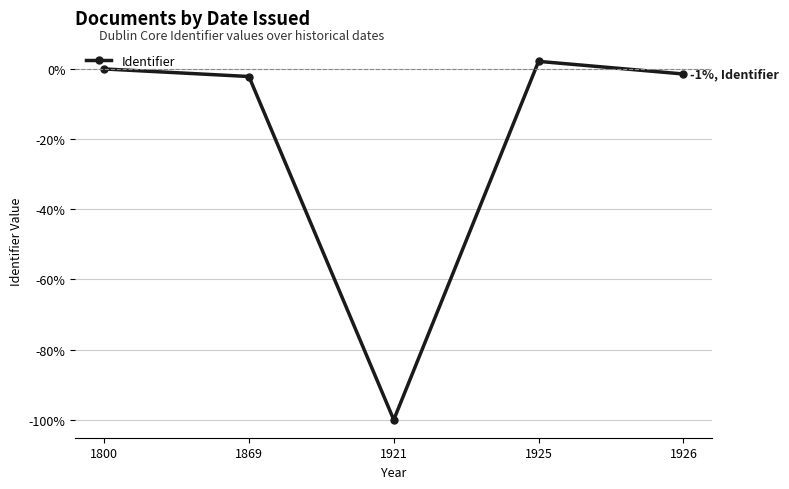

Where does the data first go above -1?

1800